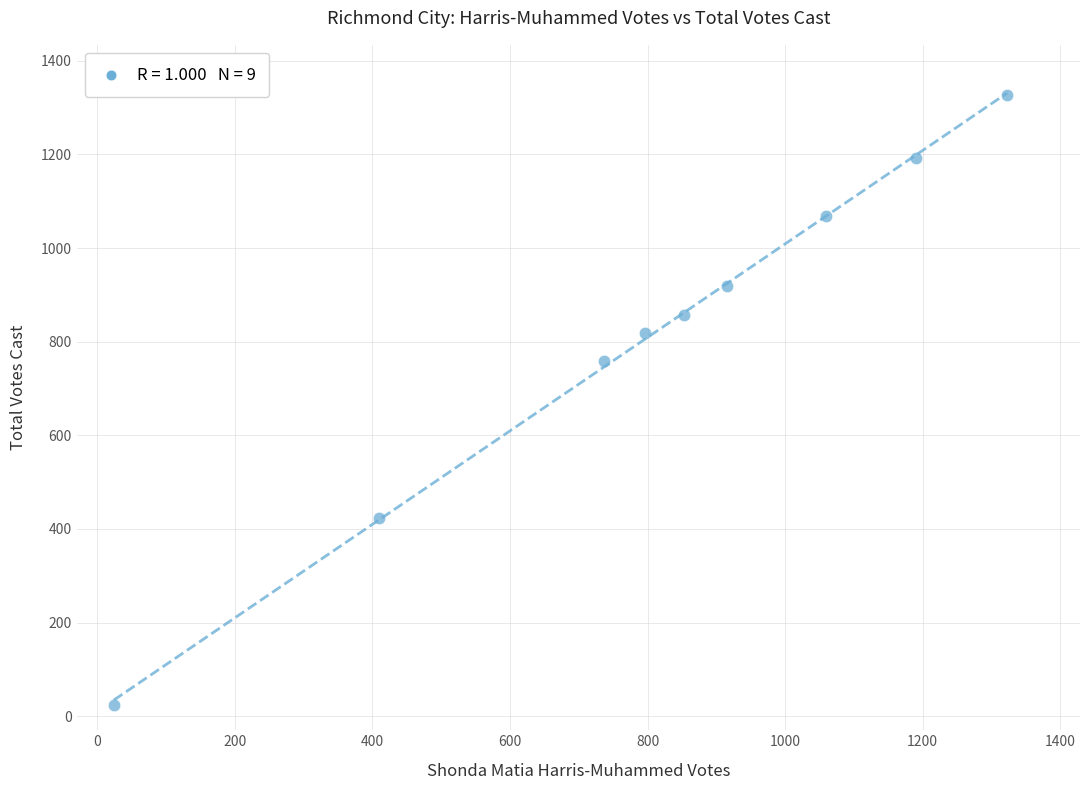

What is the range of X values (max minus min)?

1299